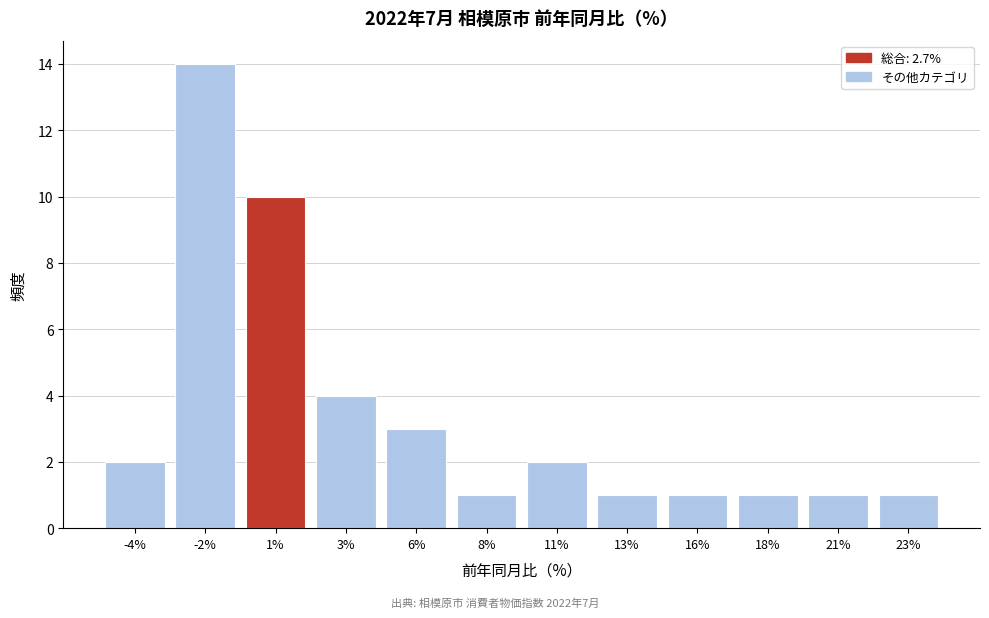

Reading left to right, what are all the values shown in this chart?

2	14	10	4	3	1	2	1	1	1	1	1